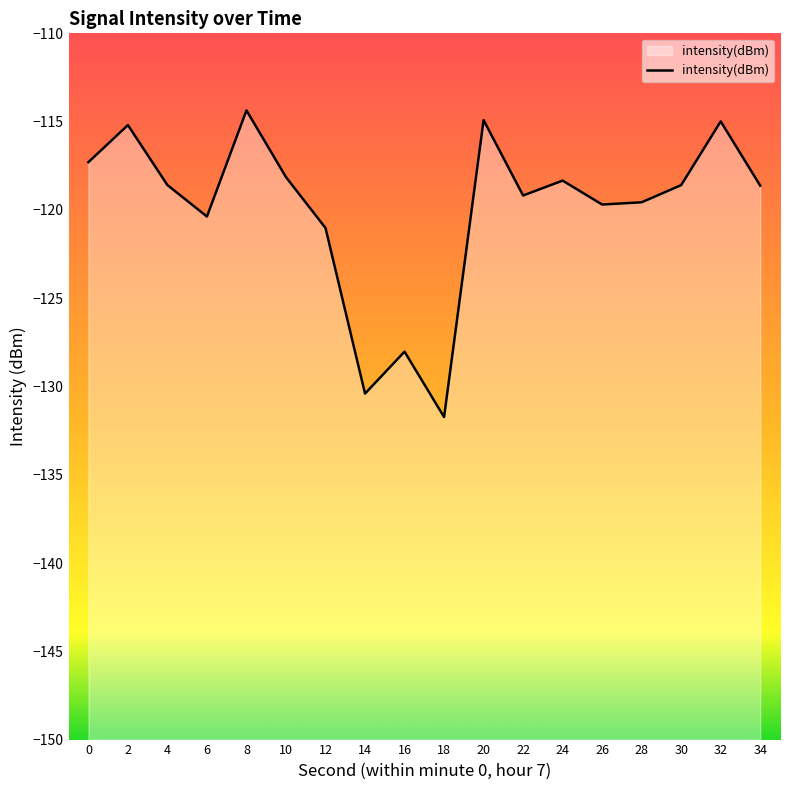

What is the minimum value shown in the chart?

-131.7